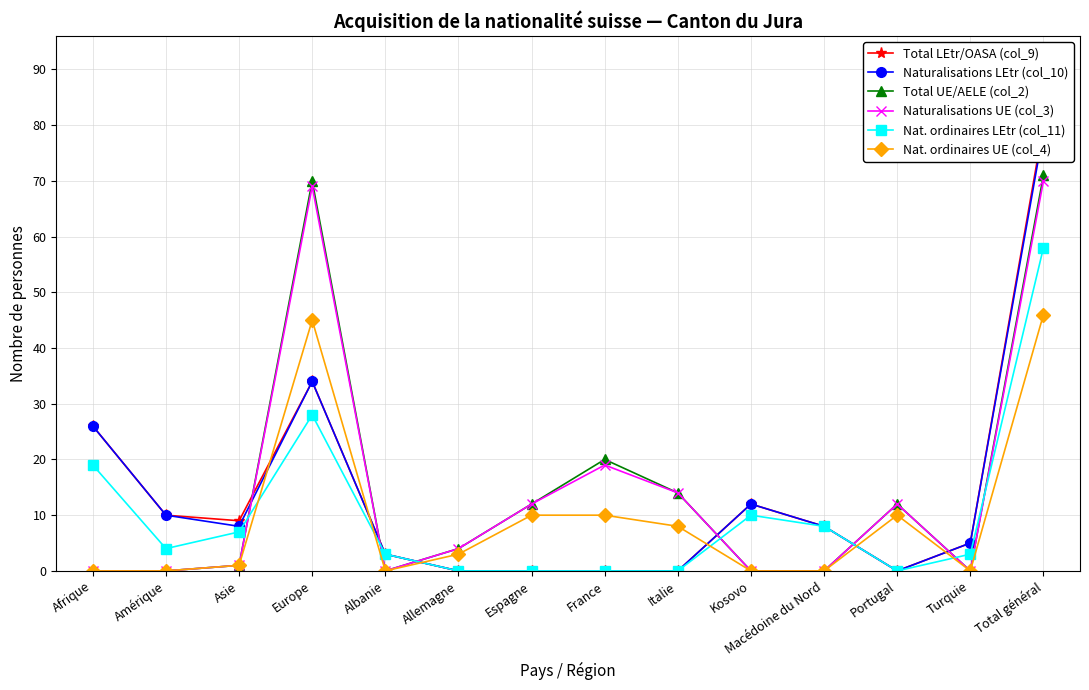

Is it true that Naturalisations LEtr (col_10) equals 5 at Asie?

False